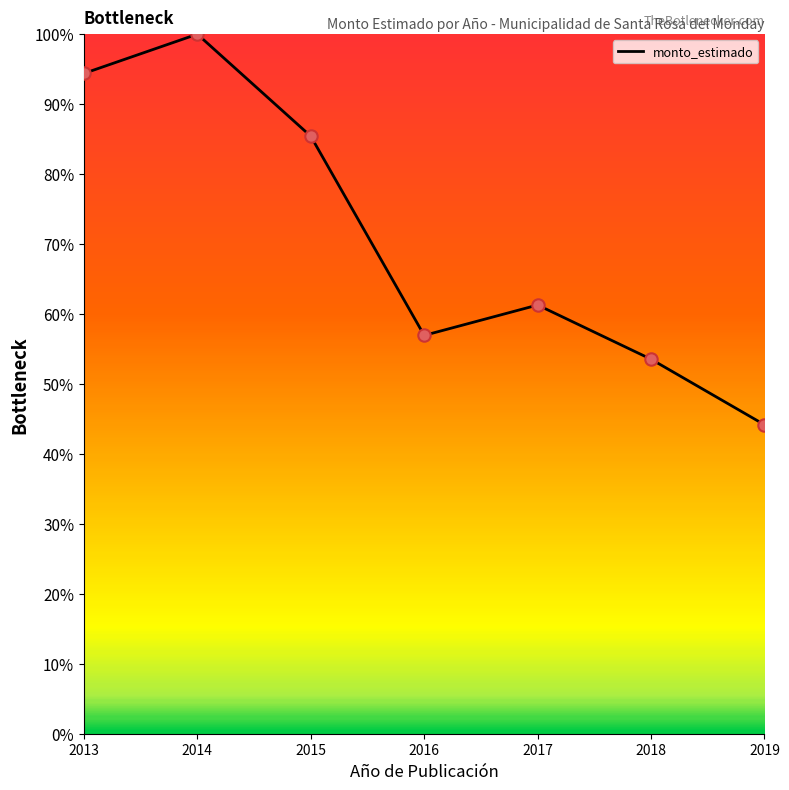

Which has a higher value, 2014 or 2019?

2014